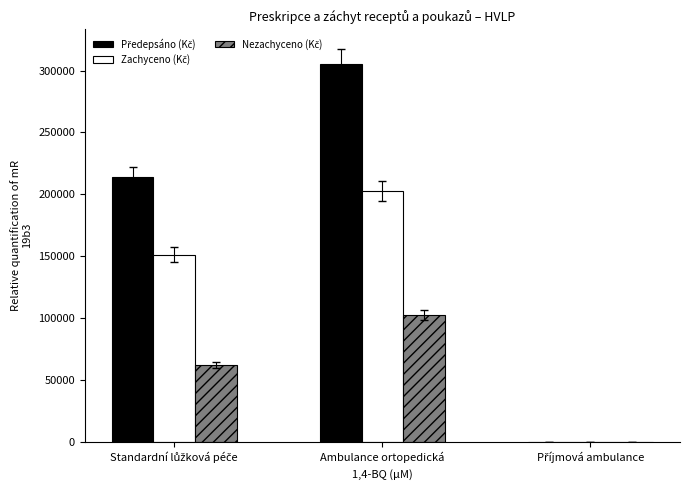

At which category does the chart reach its peak across all series?

Ambulance ortopedická